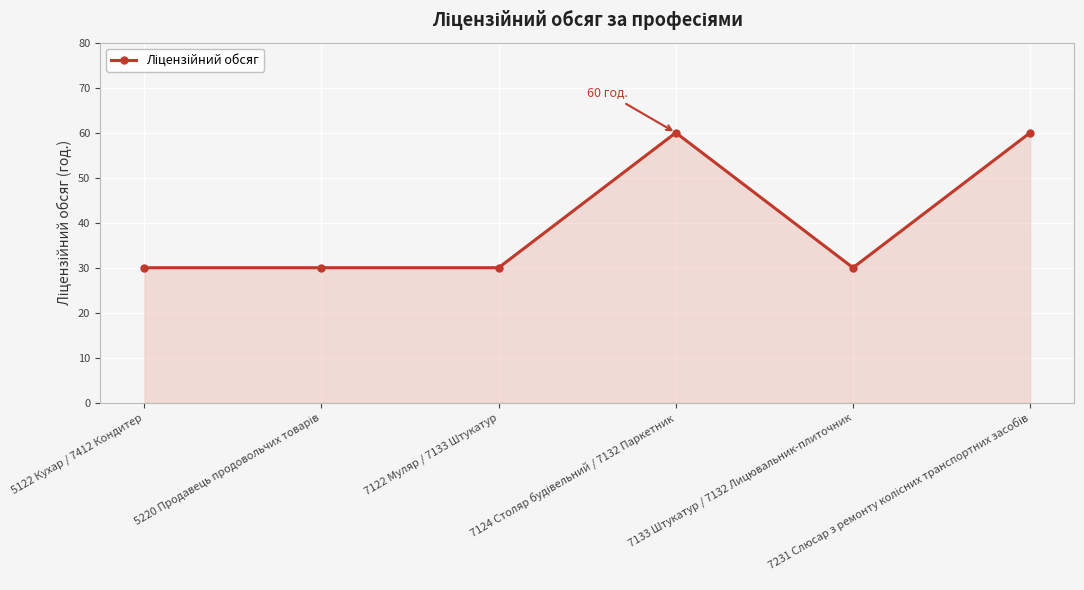

What is the maximum value shown in the chart?

60